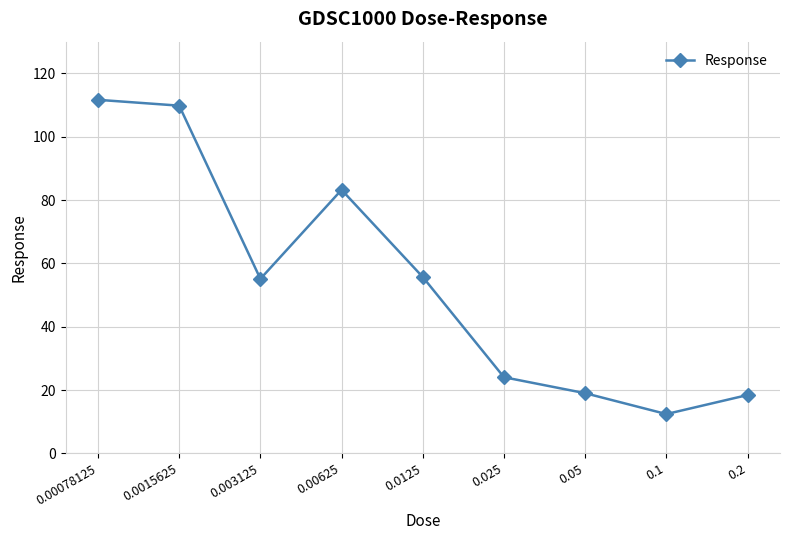

Is it true that the value at 0.00625 is 83.2?

True